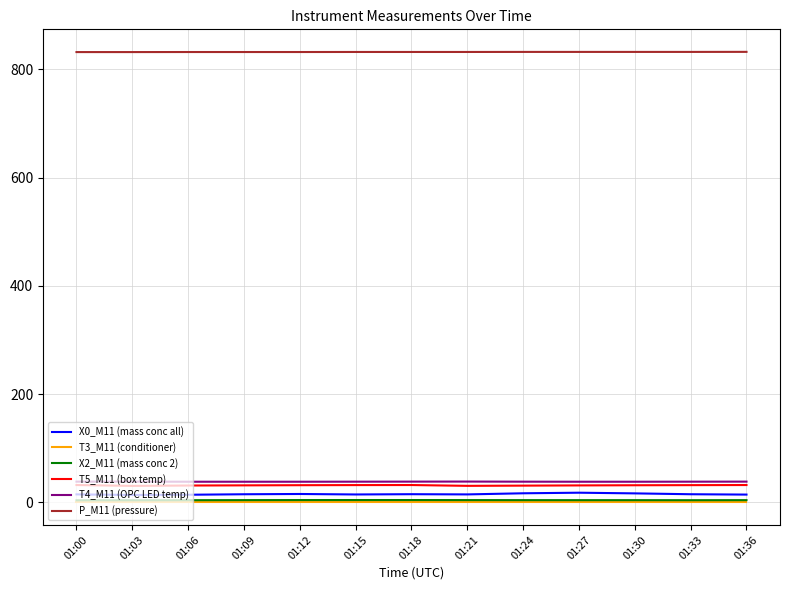

How many lines are shown in the chart?

6